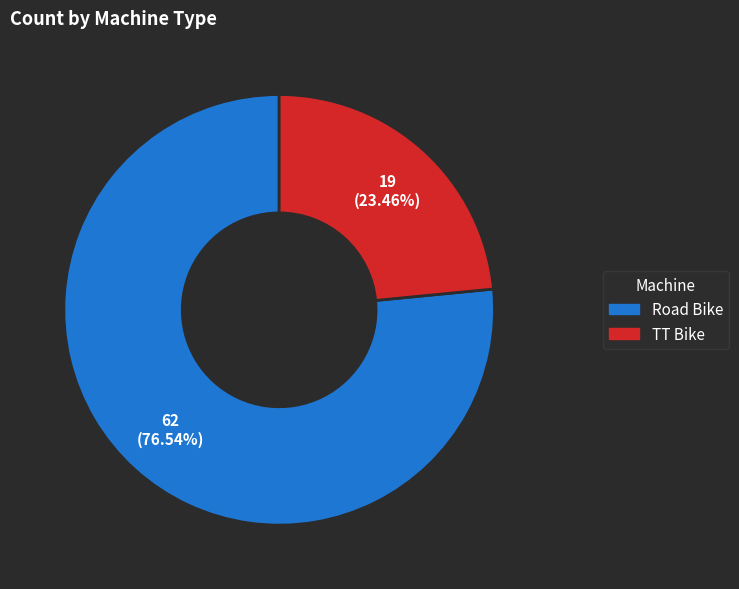

Which category has the biggest portion of the pie?

Road Bike